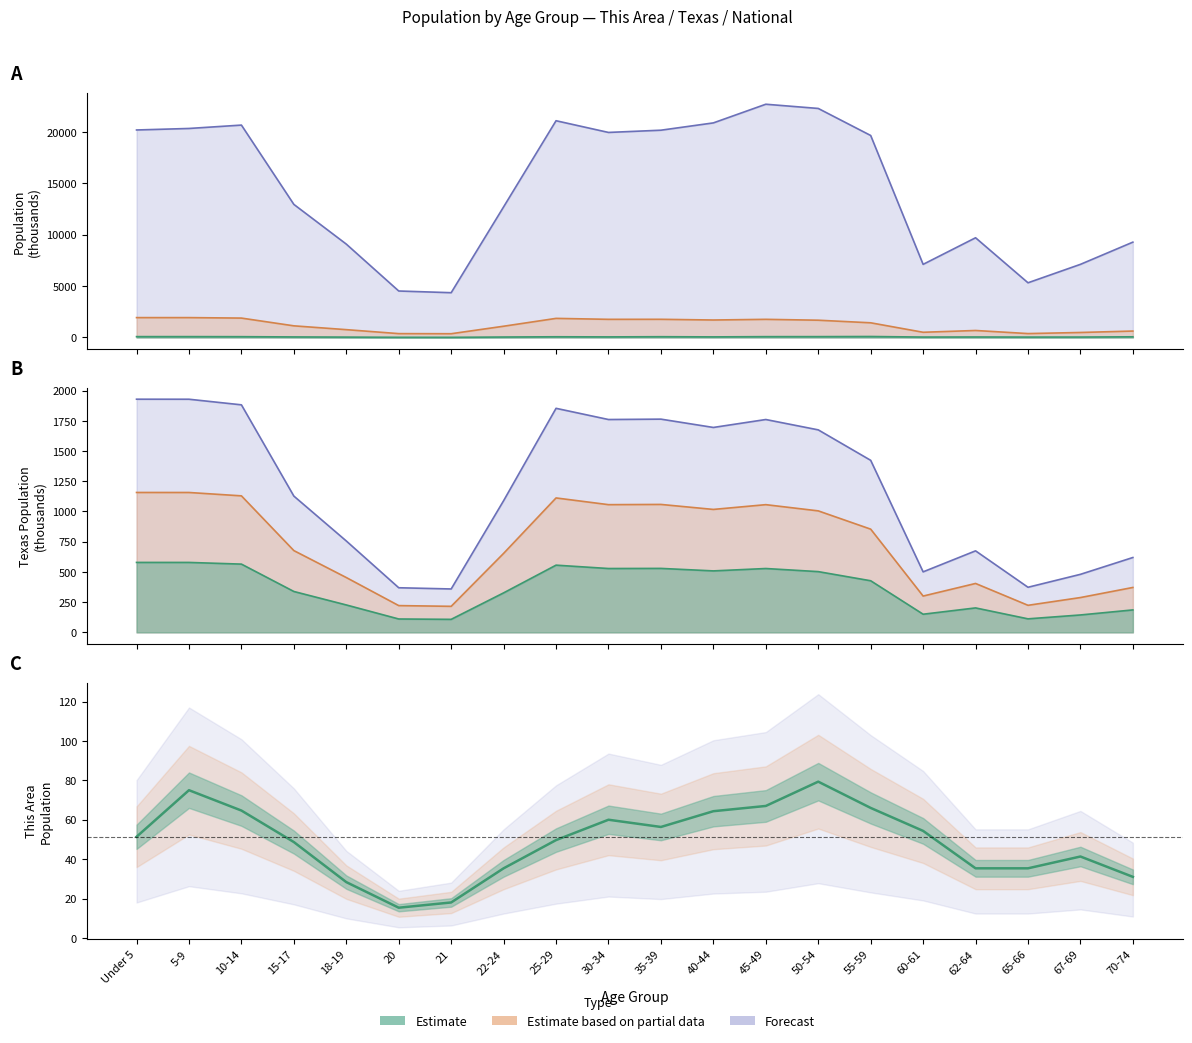

What position from the left is 45-49?

13